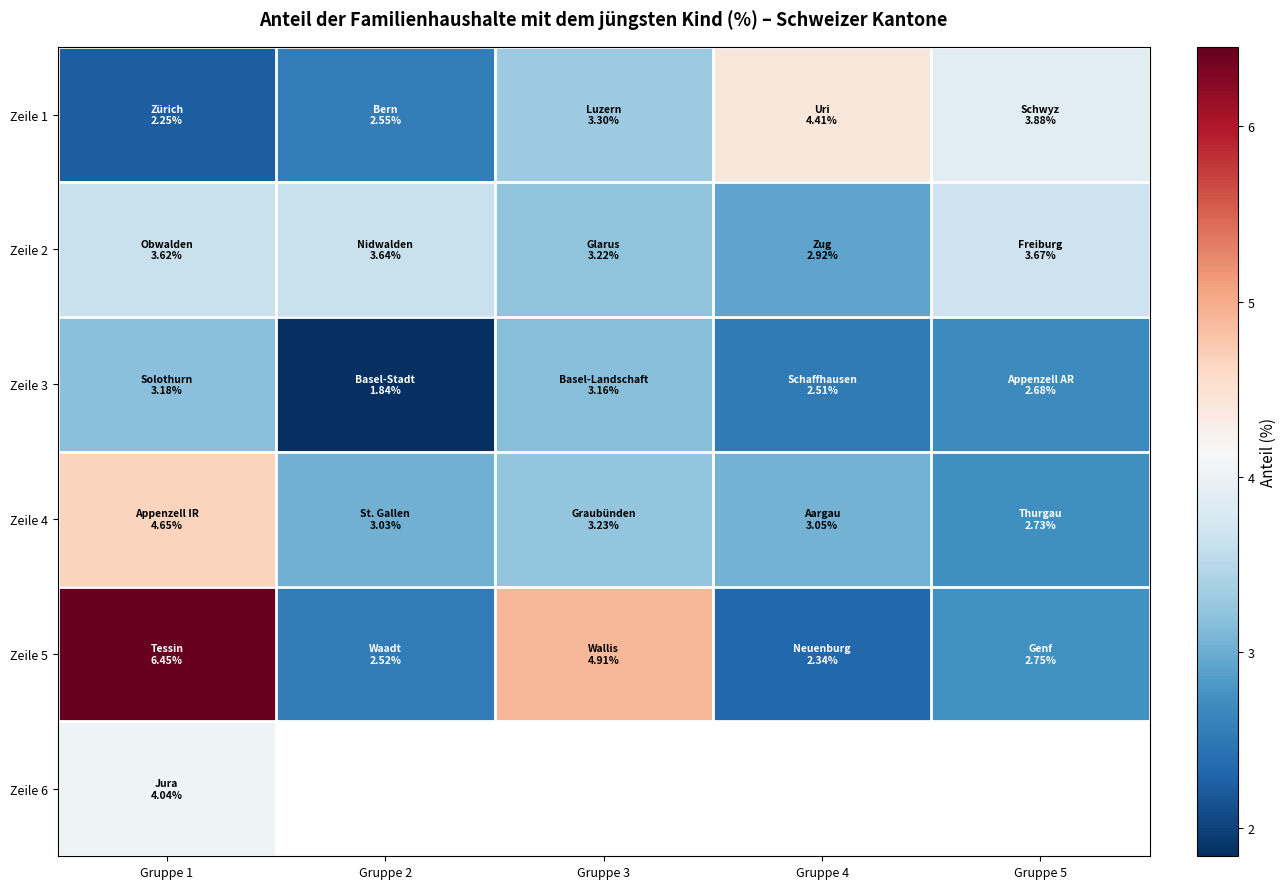

At which label is Zeile 2 closest to 3?

Gruppe 4